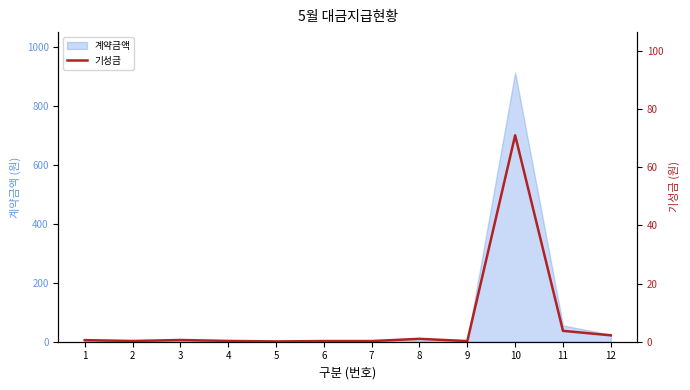

Is it true that the value at 3 is 0.6?

True